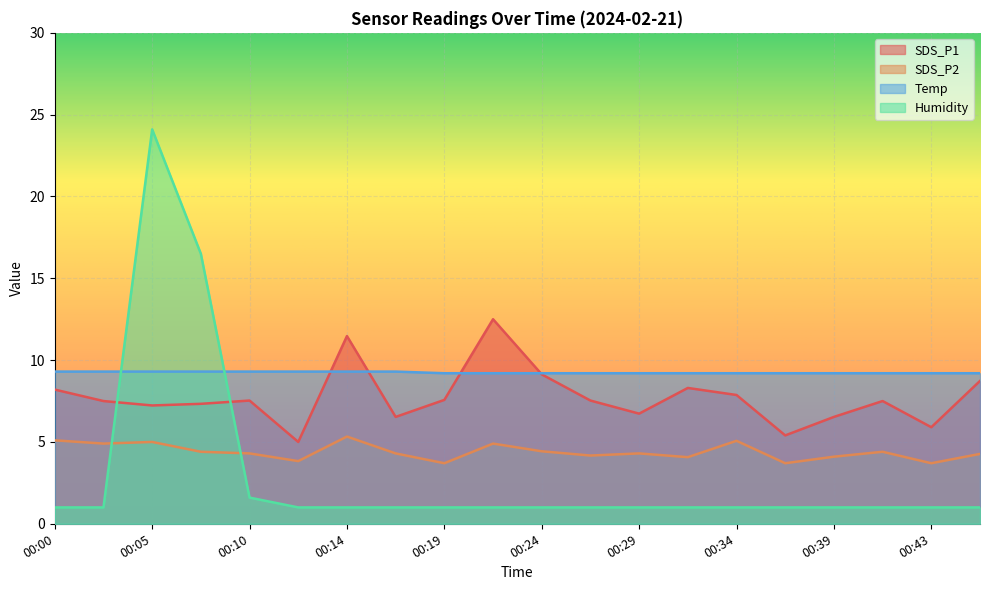

How many lines are shown in the chart?

4